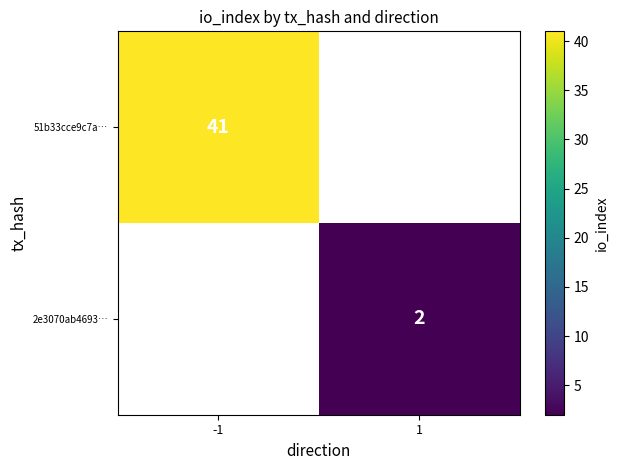

True or false: 2e3070ab4693… has a value of 2 at 1.

True